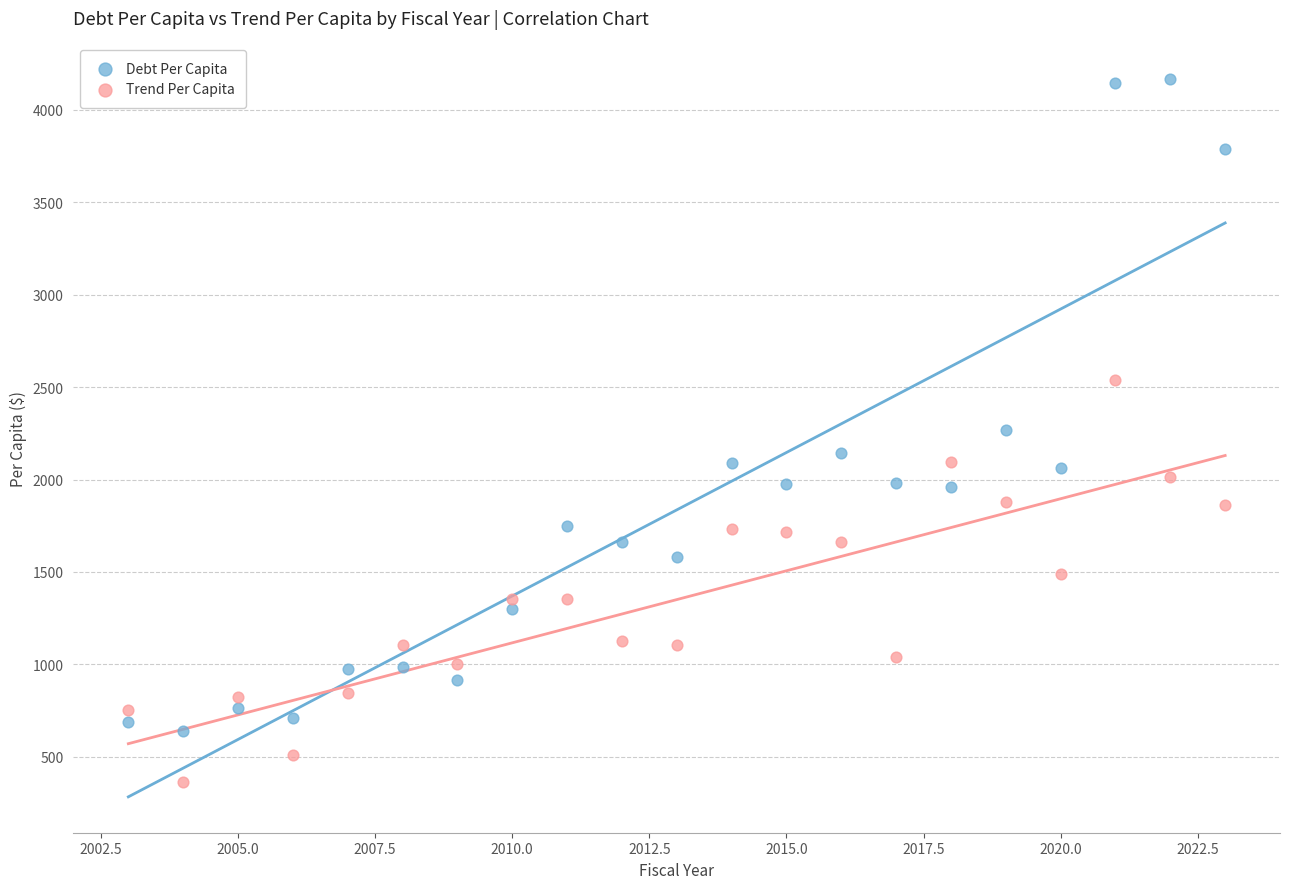

What is the X range (max minus min) for the scatter plot?

20.0